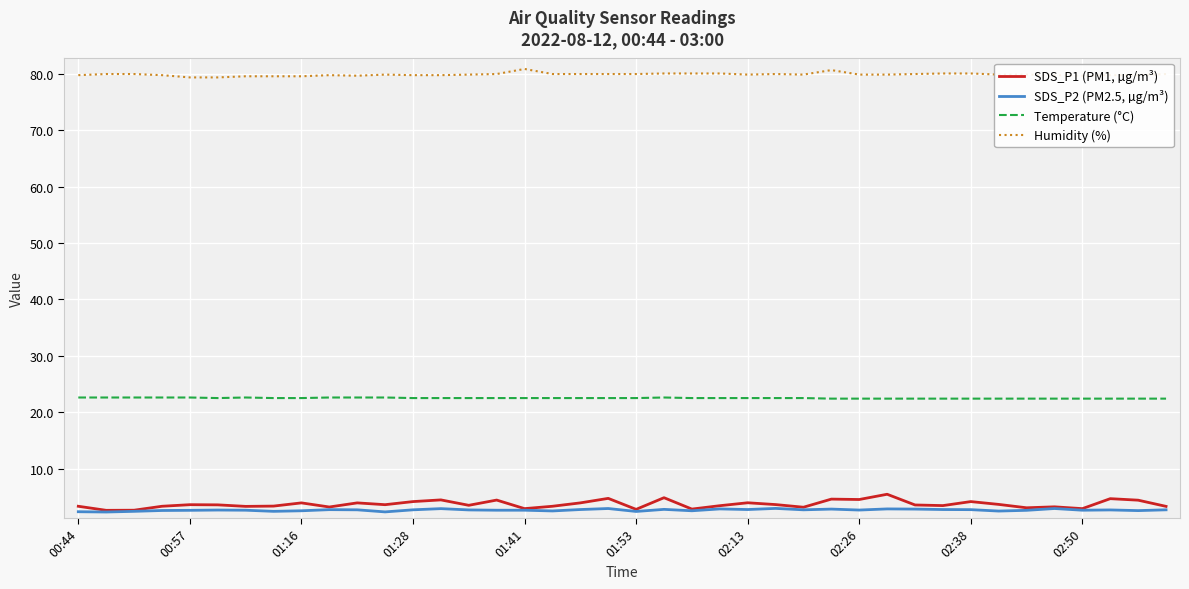

Which series has the largest range (max minus min)?

SDS_P1 (PM1, µg/m³)